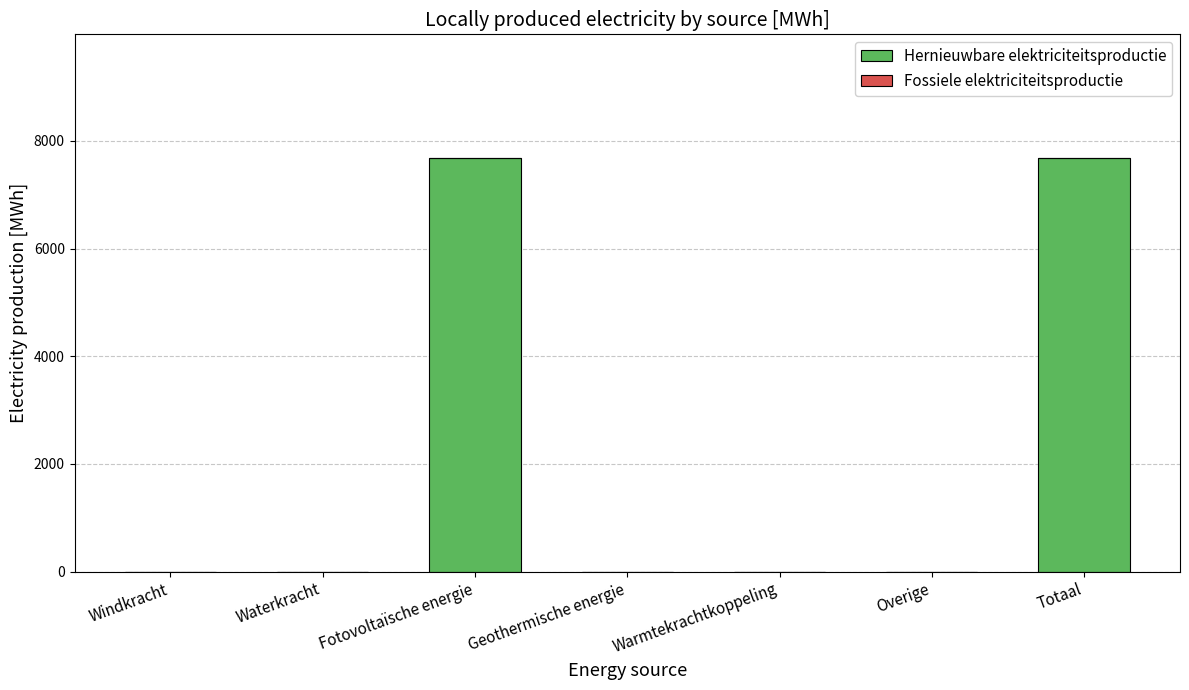

What is the maximum value shown in the chart?

7675.9